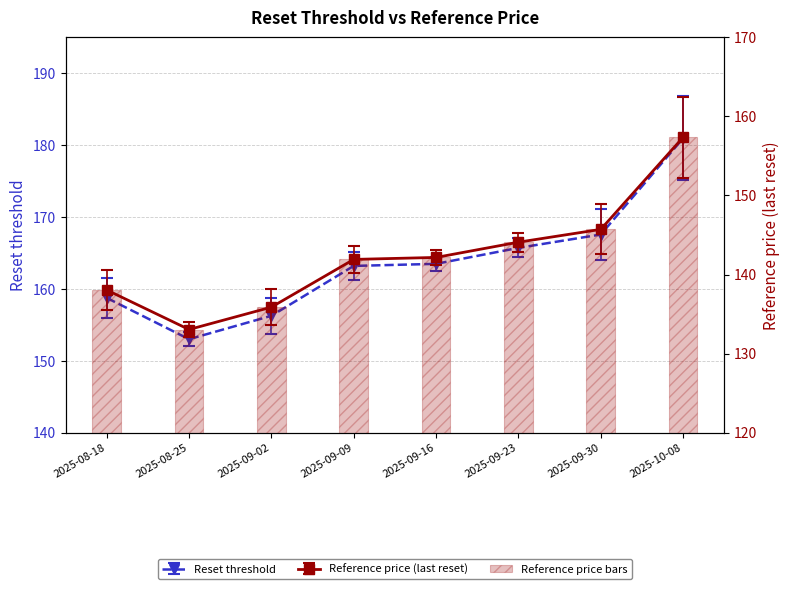

Between 2025-10-08 and 2025-08-25, which is larger?

2025-10-08